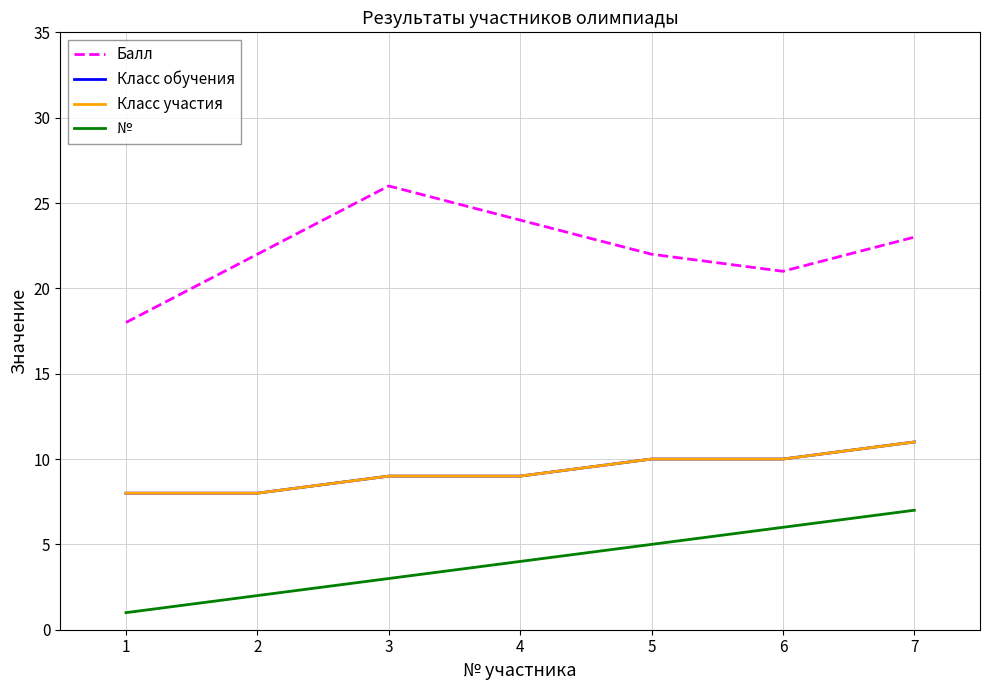

Does the chart display data point markers on the line(s)?

No